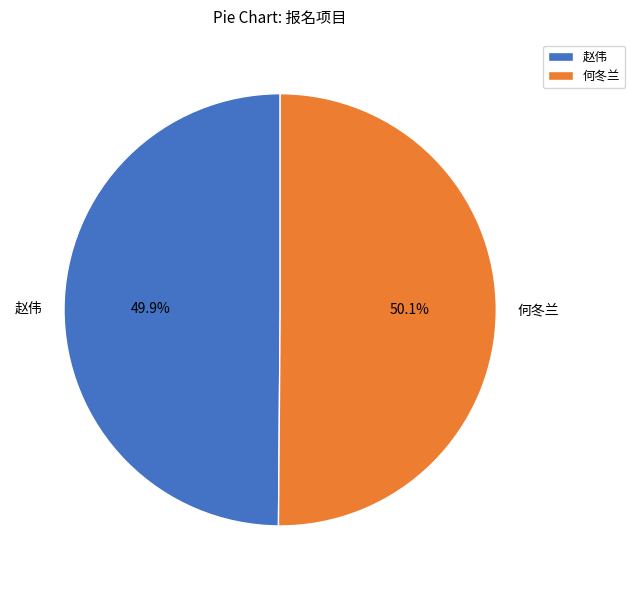

Is it true that 何冬兰 is 58% of the pie?

False